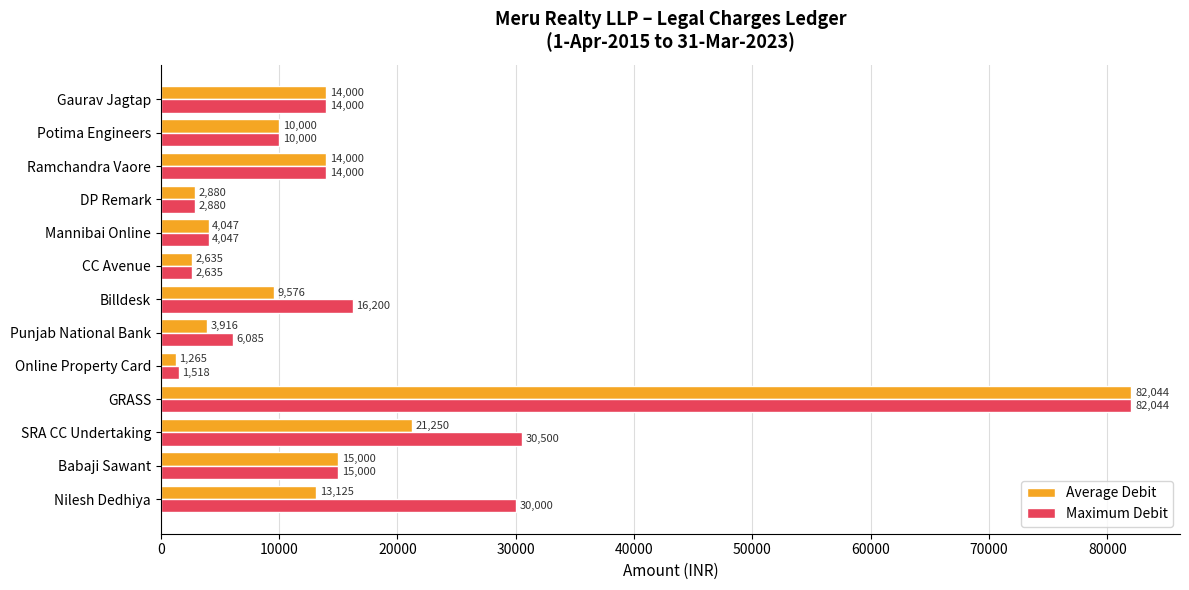

At which category is the sum across all series the highest?

GRASS